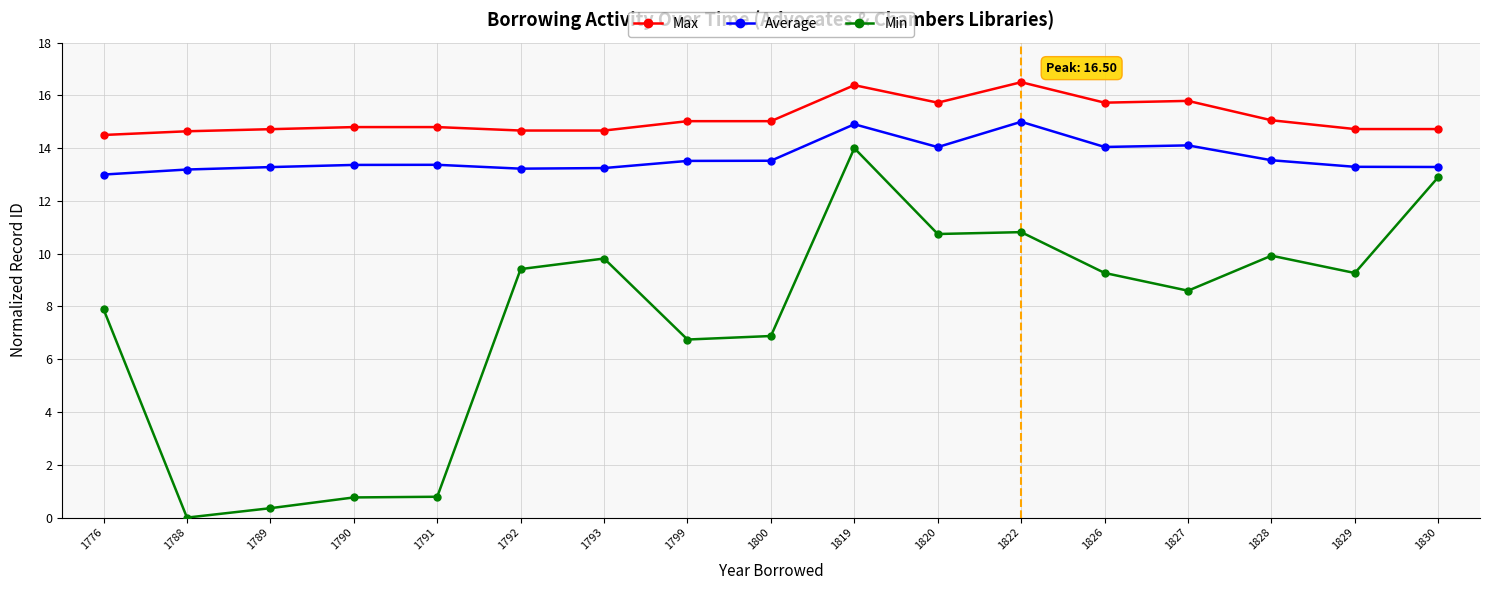

True or false: Max has more than 1 interior local peaks.

True